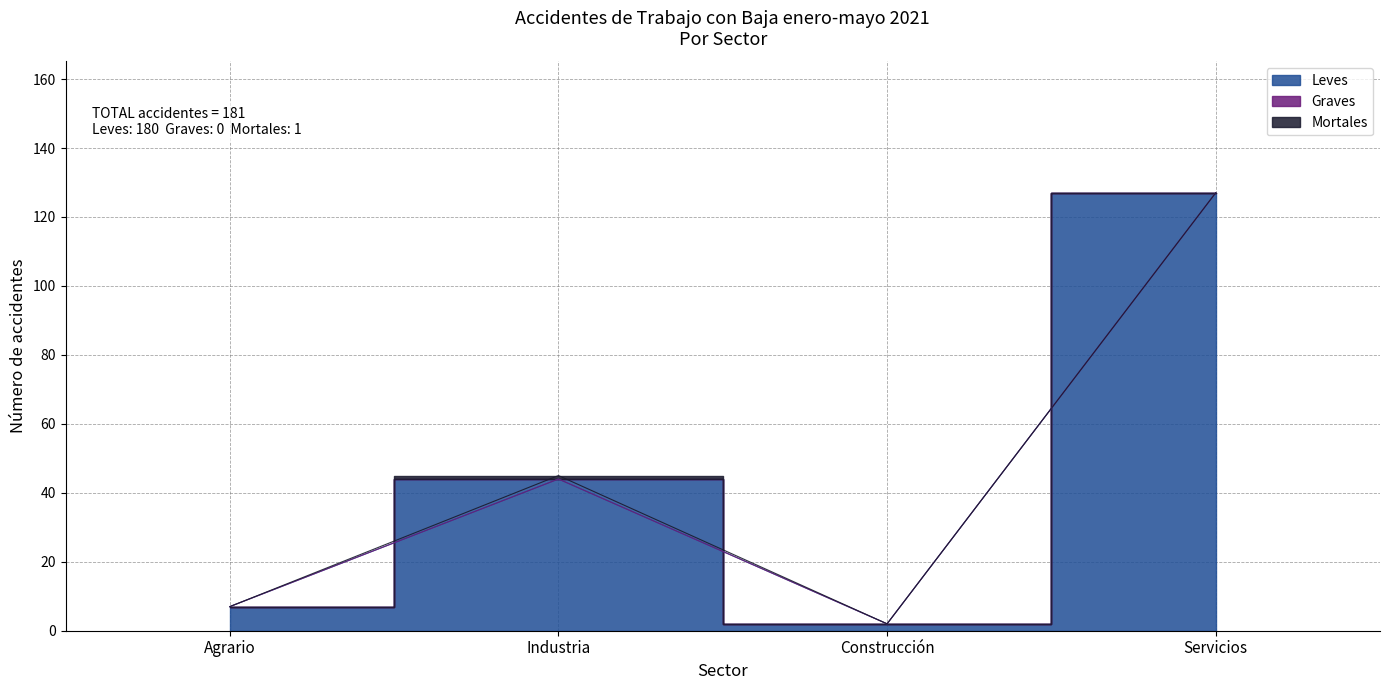

How many categories are shown in the chart?

4